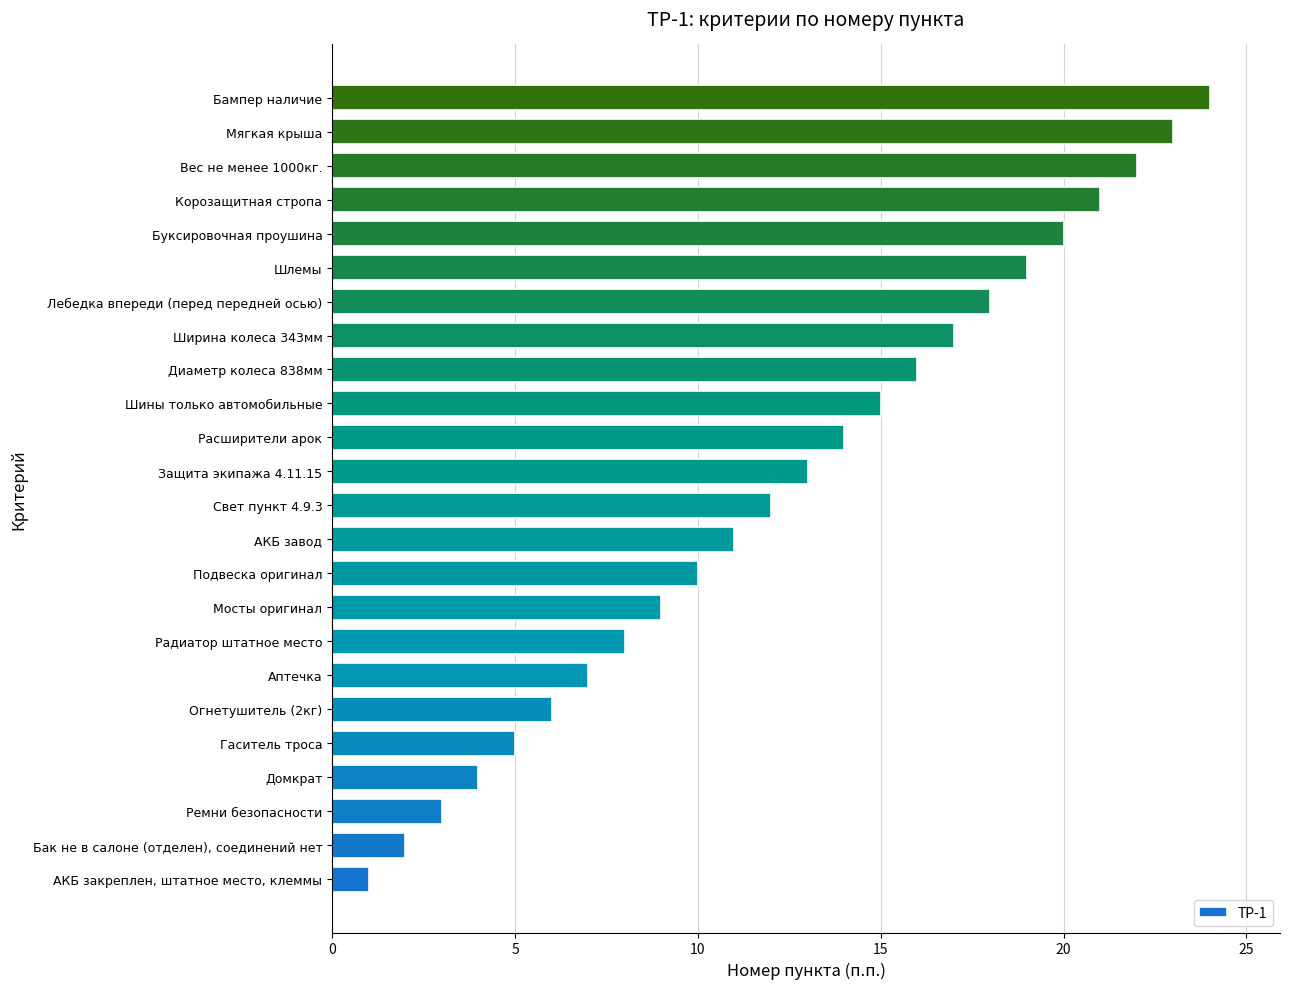

What is the sum of all values?

300